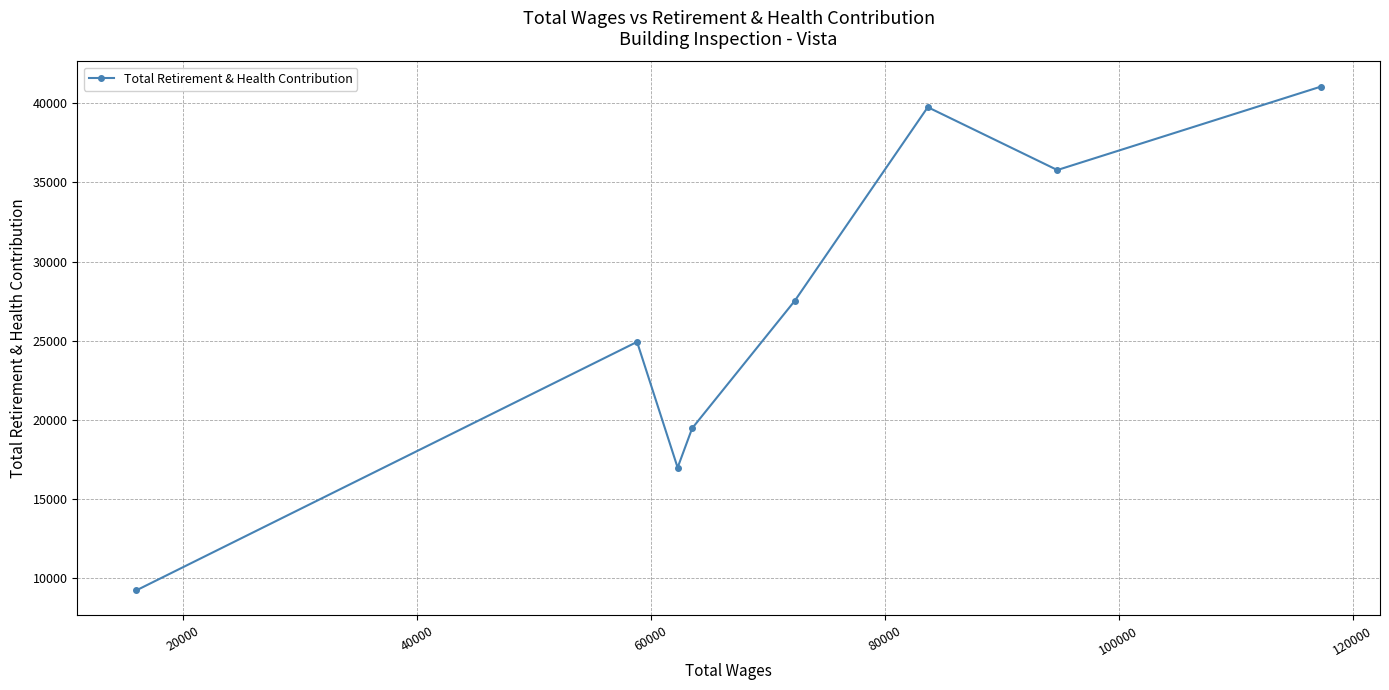

Reading right to left, list all the values displayed in this chart.

41064	35788	39765	27511	19447	16958	24914	9197